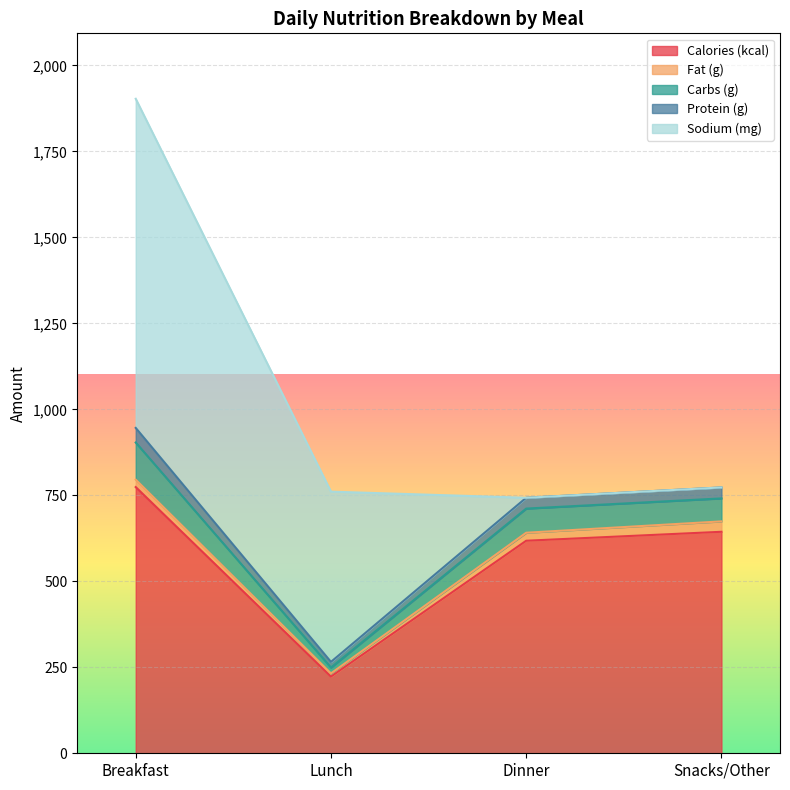

At how many categories does at least one series exceed 802?

1